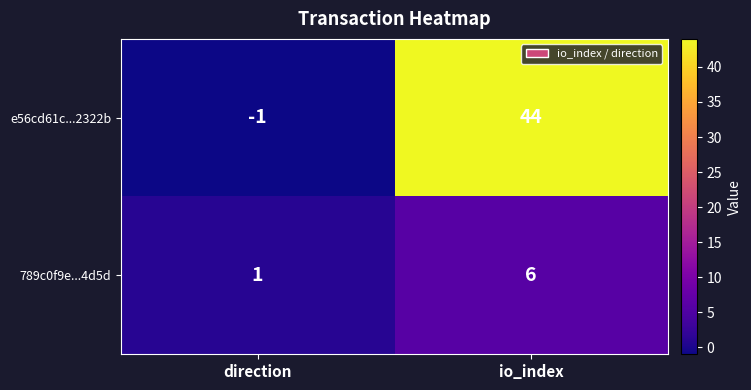

Reading left to right, list all the values displayed in this chart.

e56cd61c...2322b: -1	44
789c0f9e...4d5d: 1	6